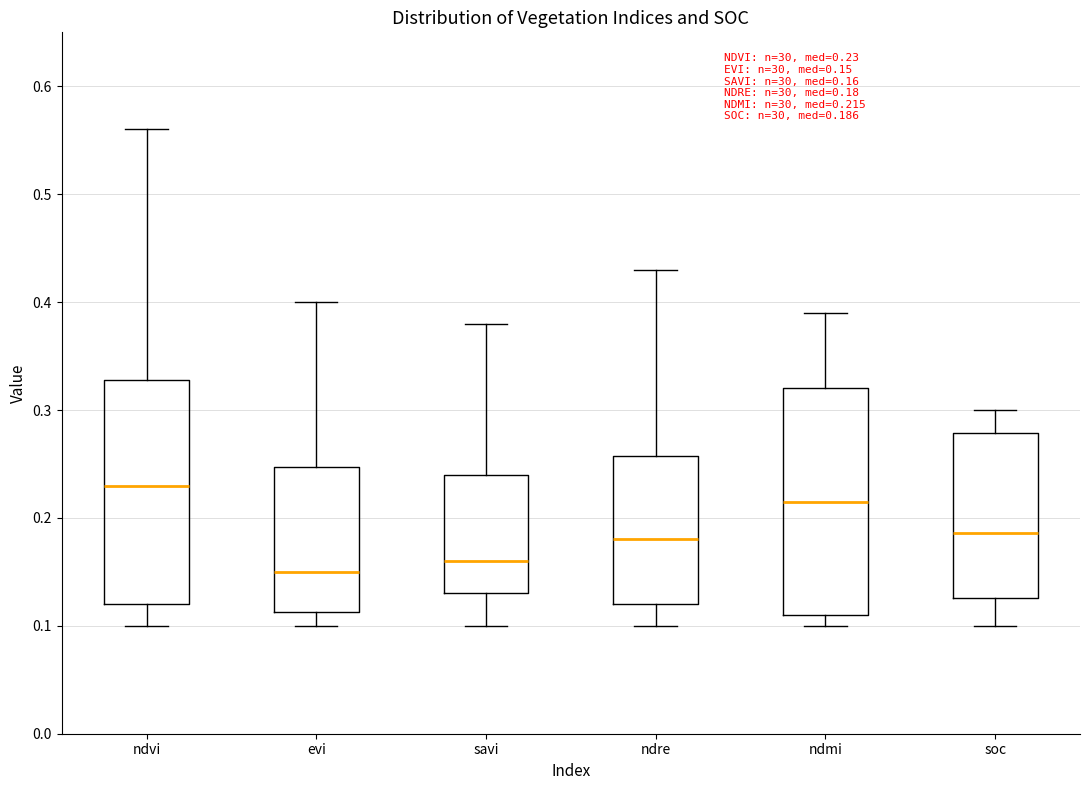

Which box has the highest median line?

ndvi